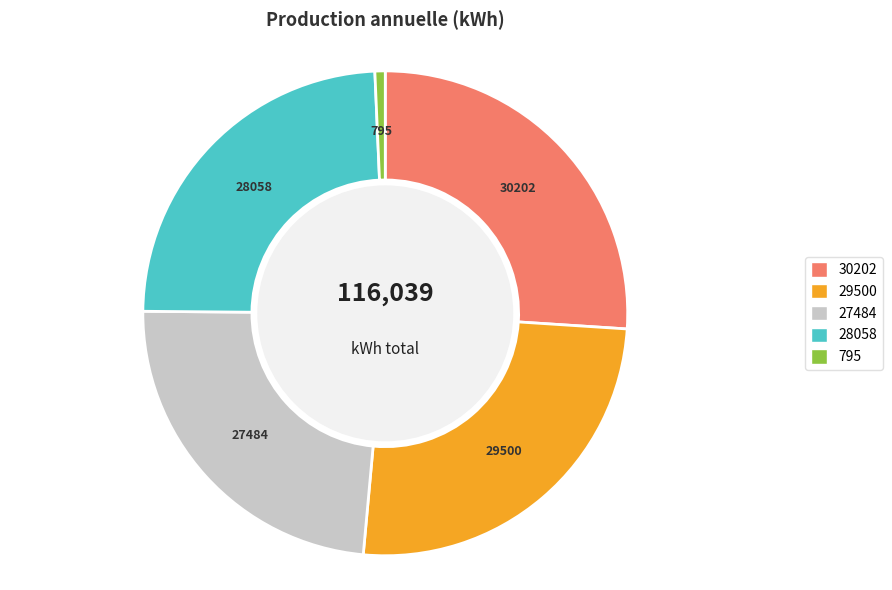

Does any single category account for the majority?

No